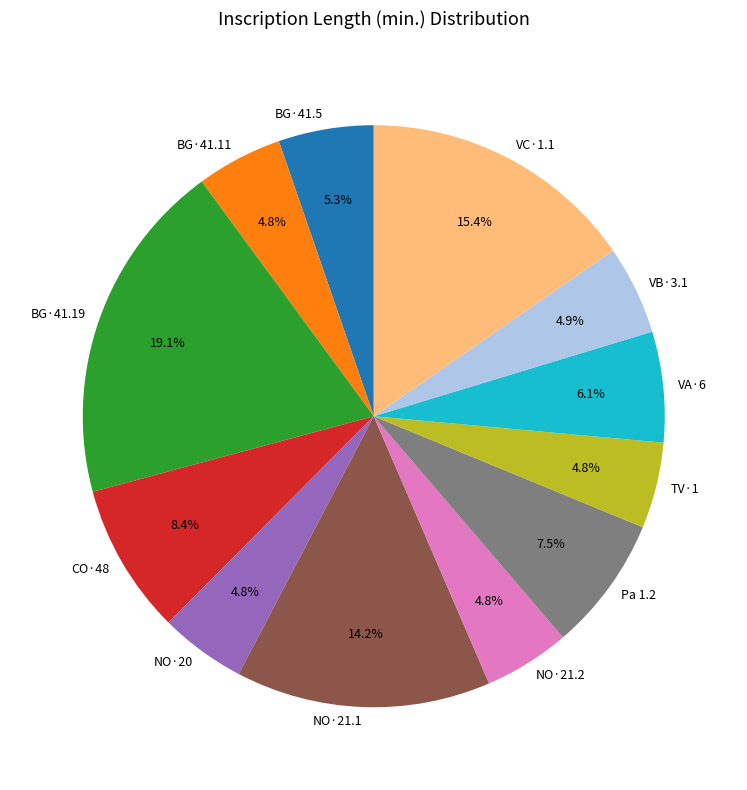

True or false: BG·41.5 accounts for 1% of the total.

False